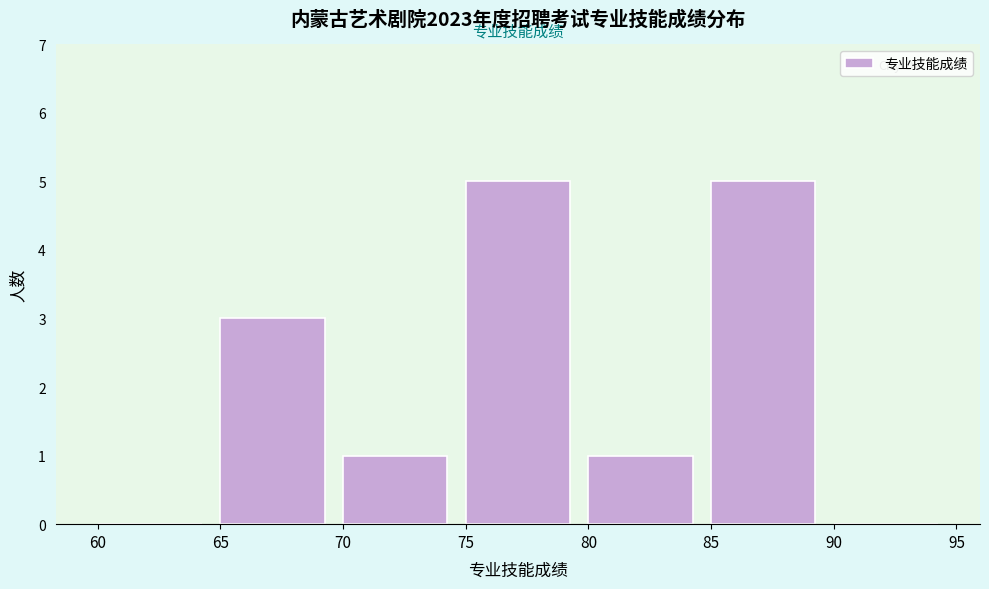

Reading left to right, list every bar in this chart as the range it spans on the x-axis followed by its height. The values are not printed on the chart, so give them approximately, as read against the axis.

60 to 65: 0
65 to 70: 3
70 to 75: 1
75 to 80: 5
80 to 85: 1
85 to 90: 5
90 to 95: 0